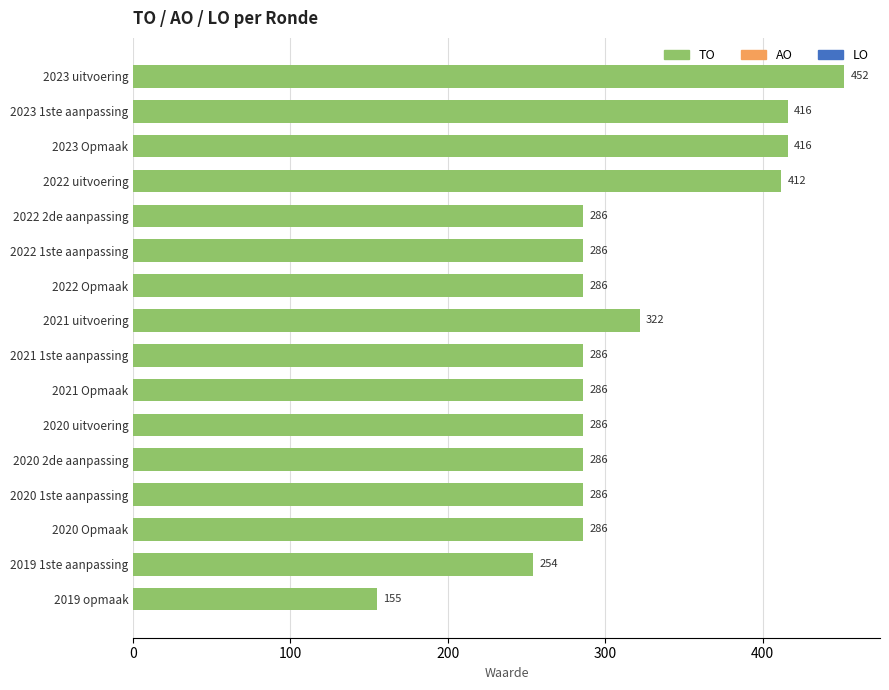

What is the change in value from 2023 1ste aanpassing to 2021 Opmaak?

-130